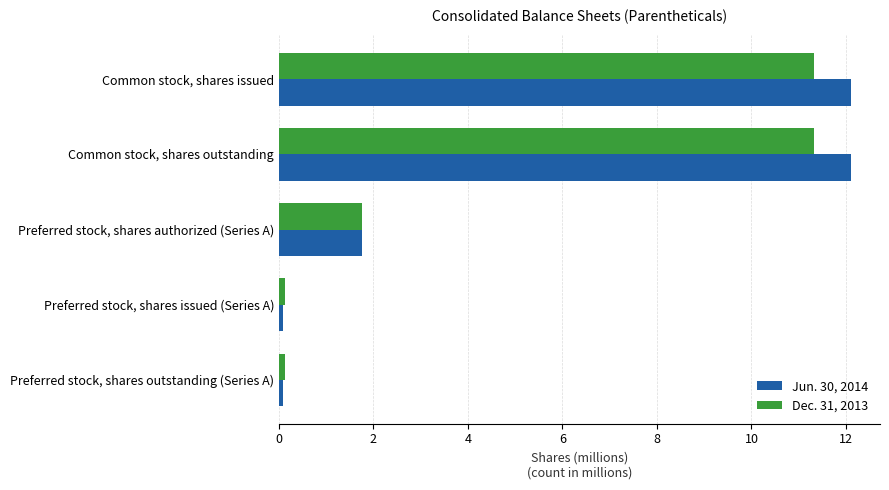

What is the maximum value shown in the chart?

12.1